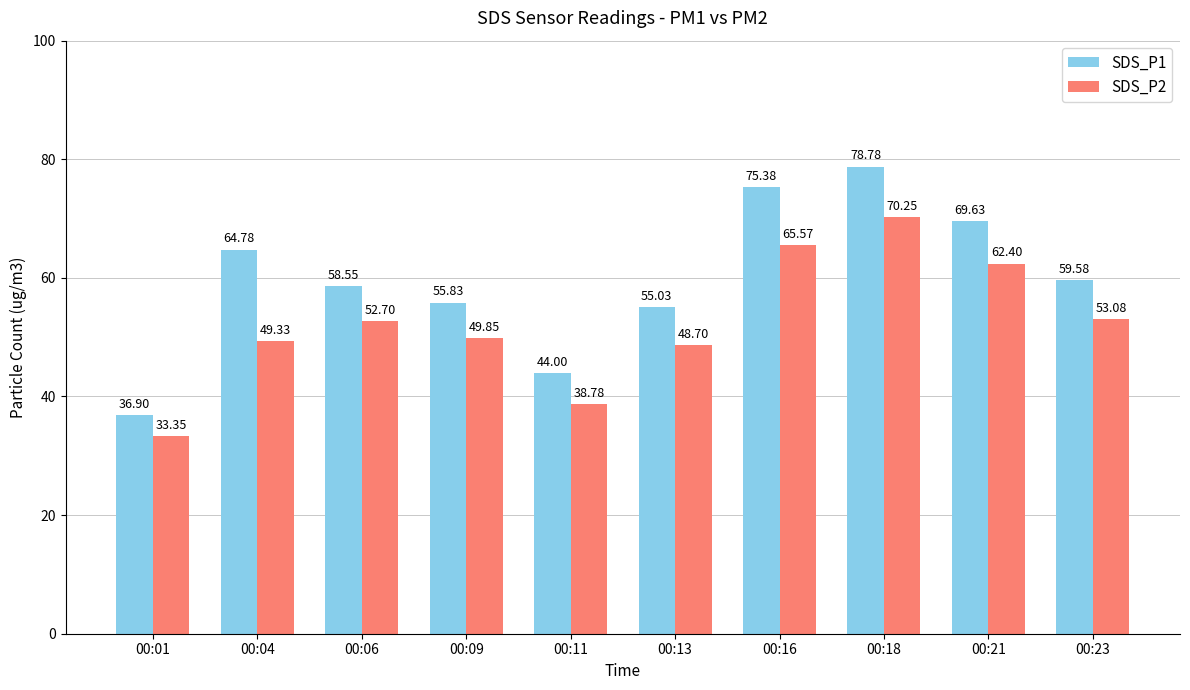

What is the sum of all SDS_P2 values?

524.0